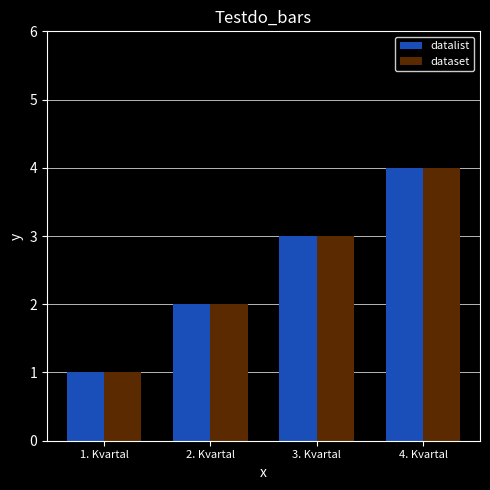

The datalist series shows 2 at 2. Kvartal. True or false?

True